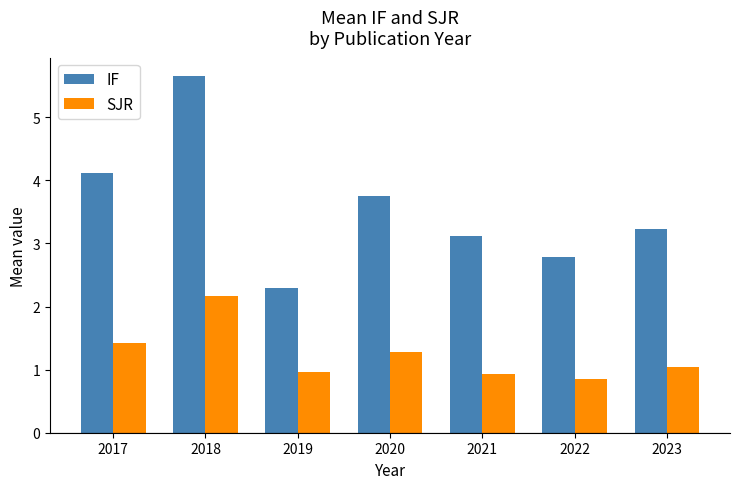

What is the value of the IF bar at the 5th from the left?

3.1